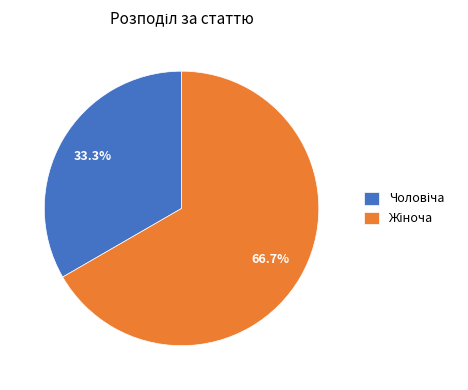

Does any single category account for the majority?

Yes